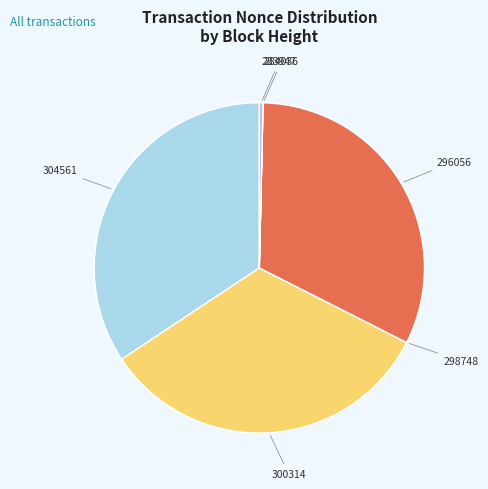

Is 300314 the majority of the pie?

No